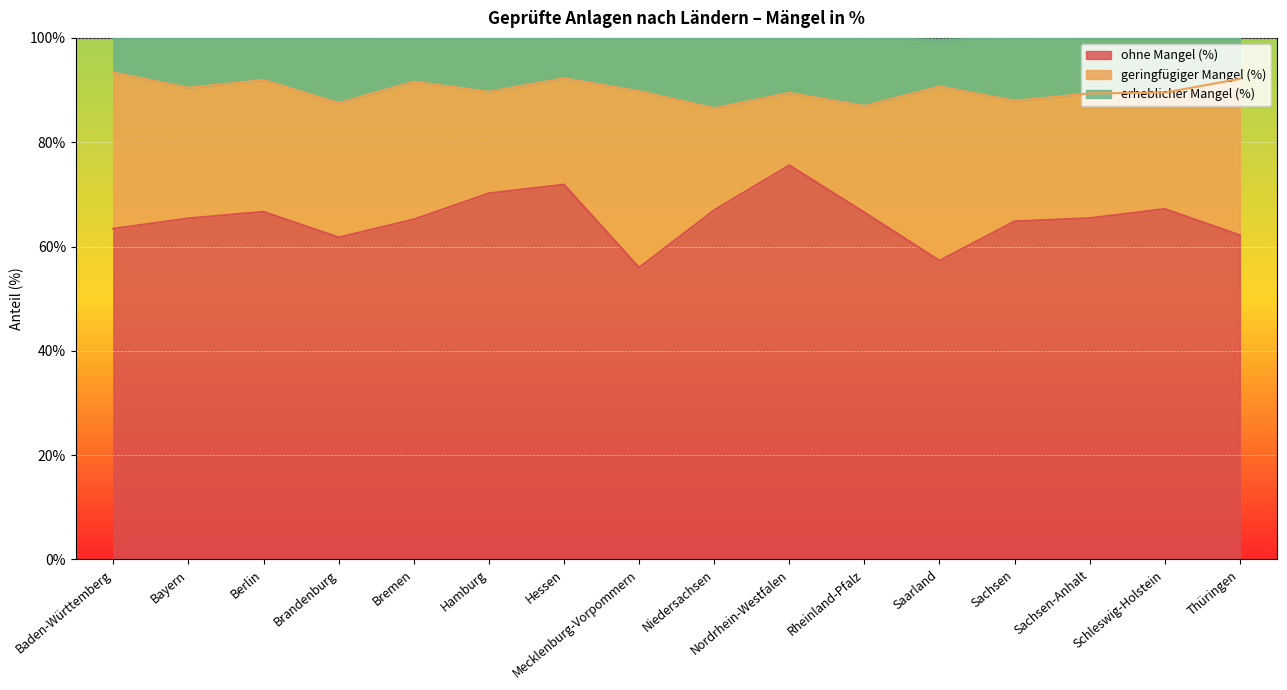

What is the total value across all series at Bayern?

100.0